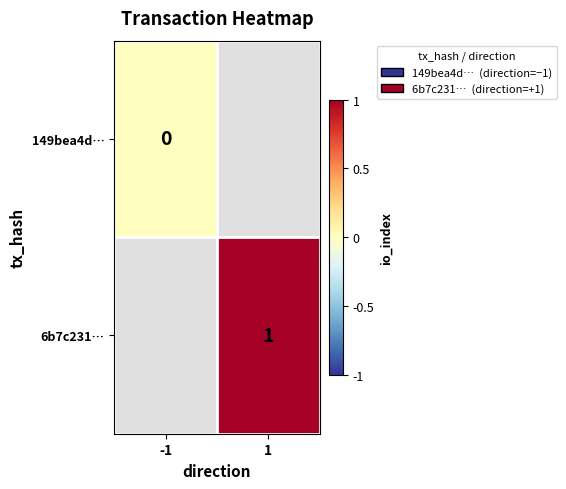

True or false: 6b7c231… has a value of 1 at 1.

True